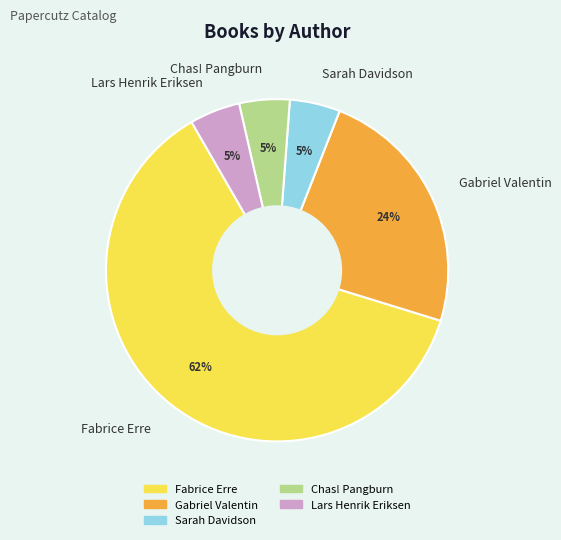

Is the sum of Sarah Davidson and Chas! Pangburn greater than half?

No